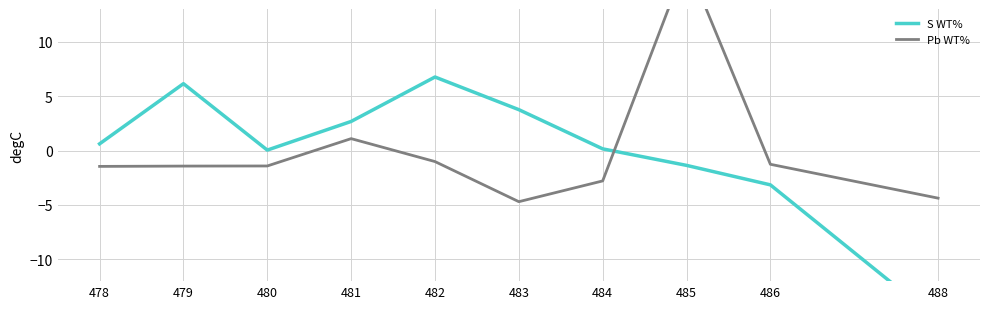

What value does the S WT% series have at 478?

0.6